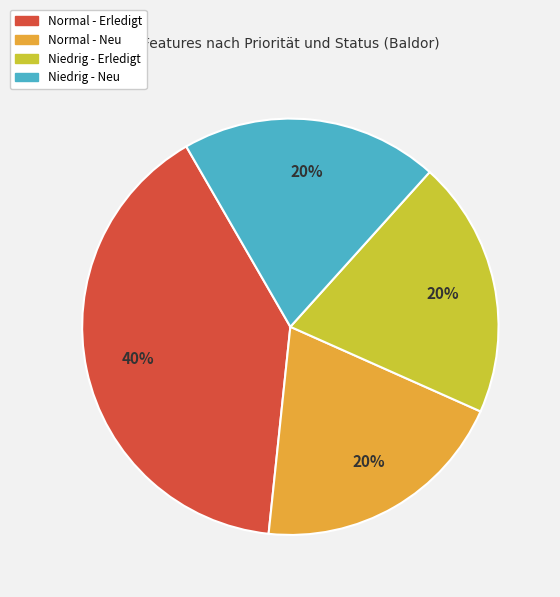

Does Normal - Neu represent more than half of the total?

No